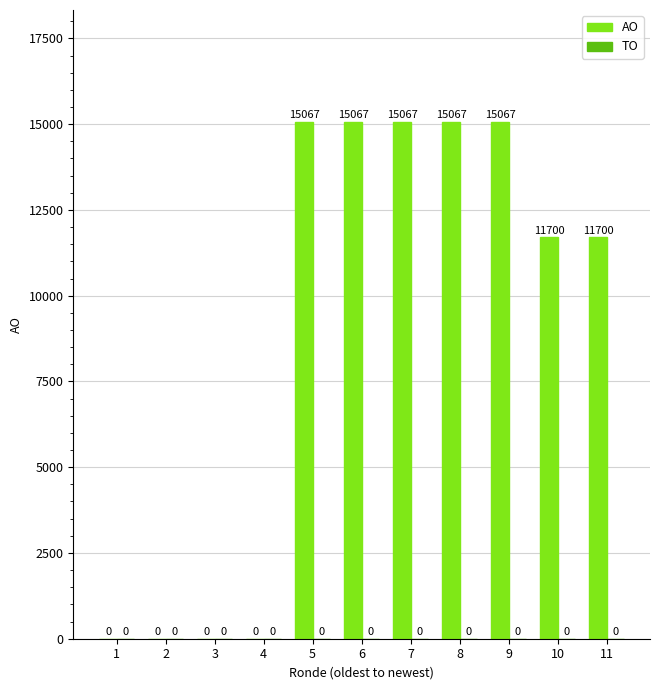

Reading left to right, what are all the values shown in this chart?

1=0	2=0	3=0	4=0	5=15067	6=15067	7=15067	8=15067	9=15067	10=11700	11=11700